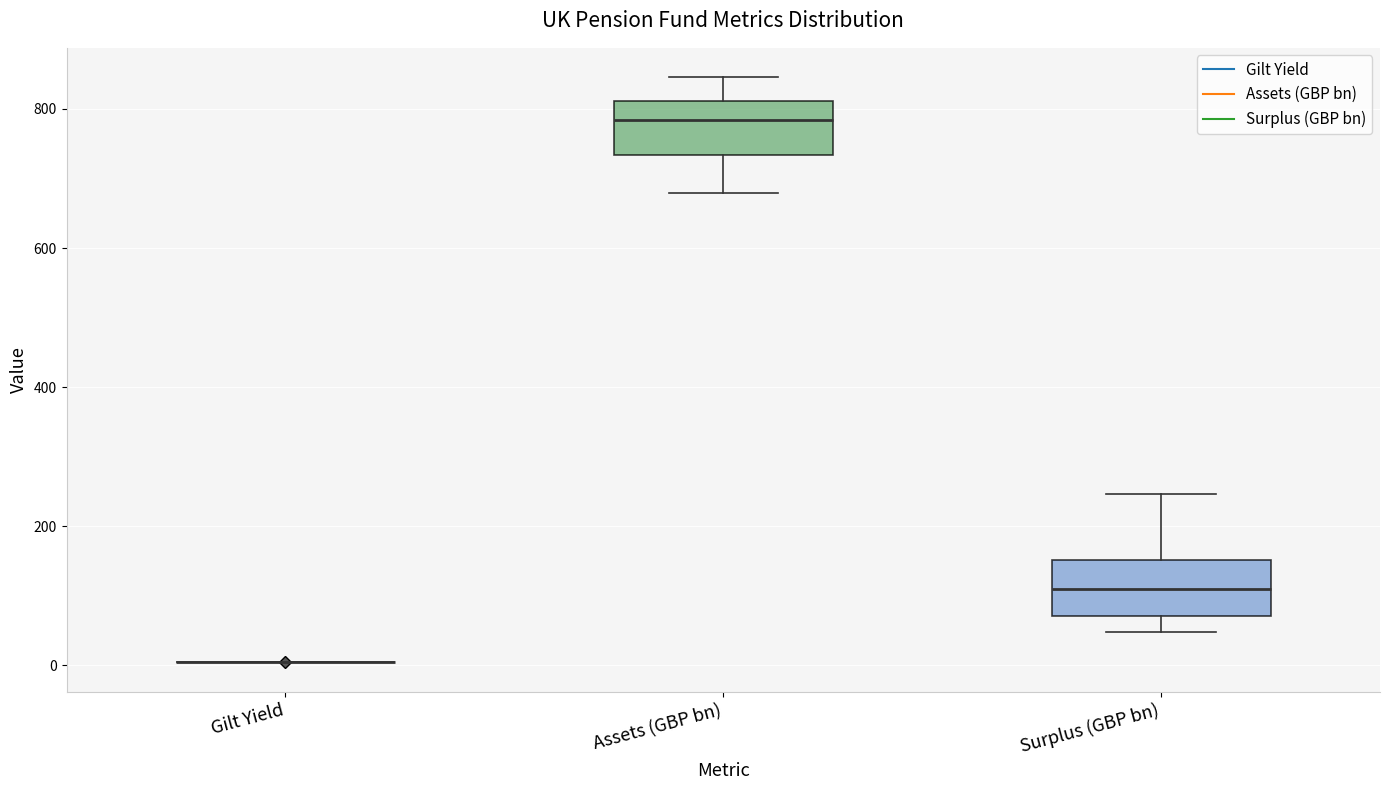

Where is the upper edge of the box for Surplus (GBP bn) on the y-axis? The values are not printed on the chart, so give them approximately, as read against the axis.

160